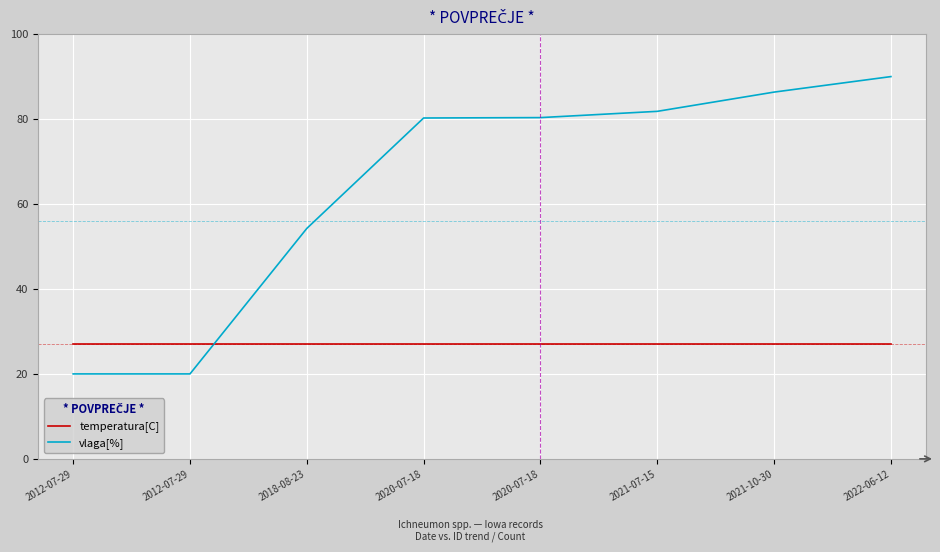

Where do vlaga[%] and temperatura[C] first cross each other?

2012-07-29 and 2018-08-23